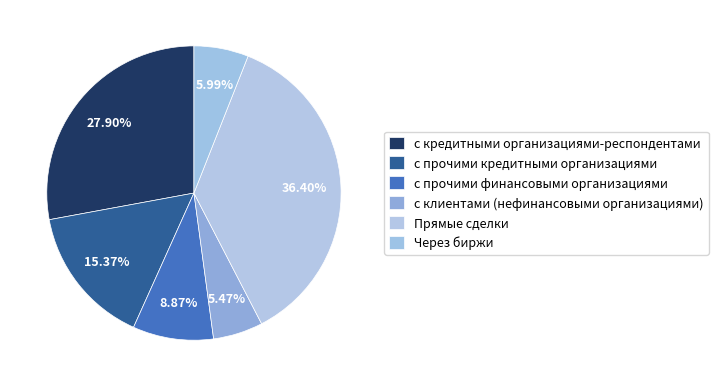

The с прочими финансовыми организациями slice represents 9% of the pie. True or false?

True